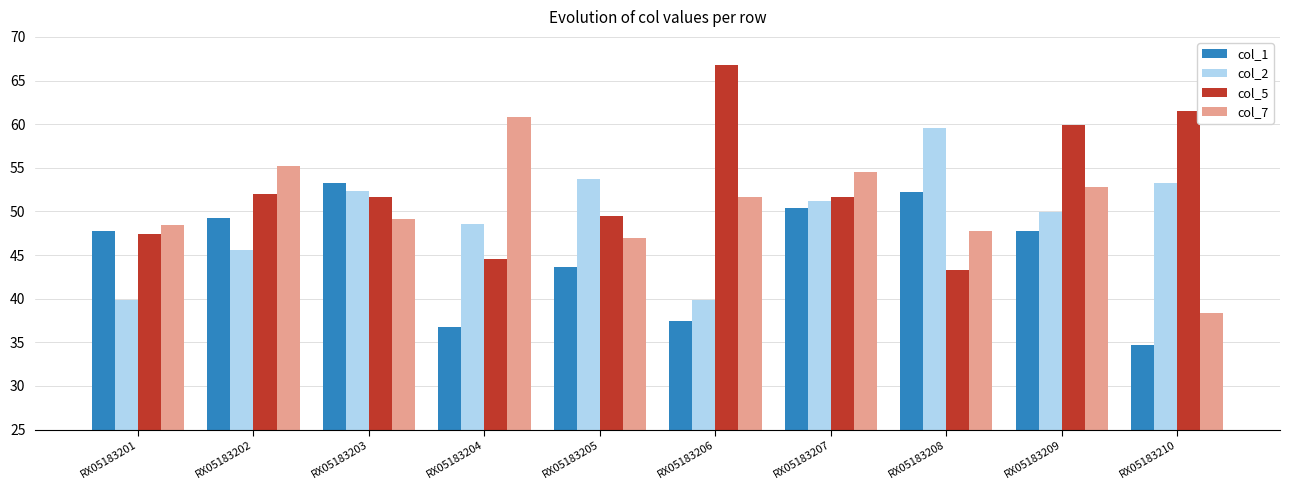

Rank the series by their average value, from highest to lowest.

col_5, col_7, col_2, col_1